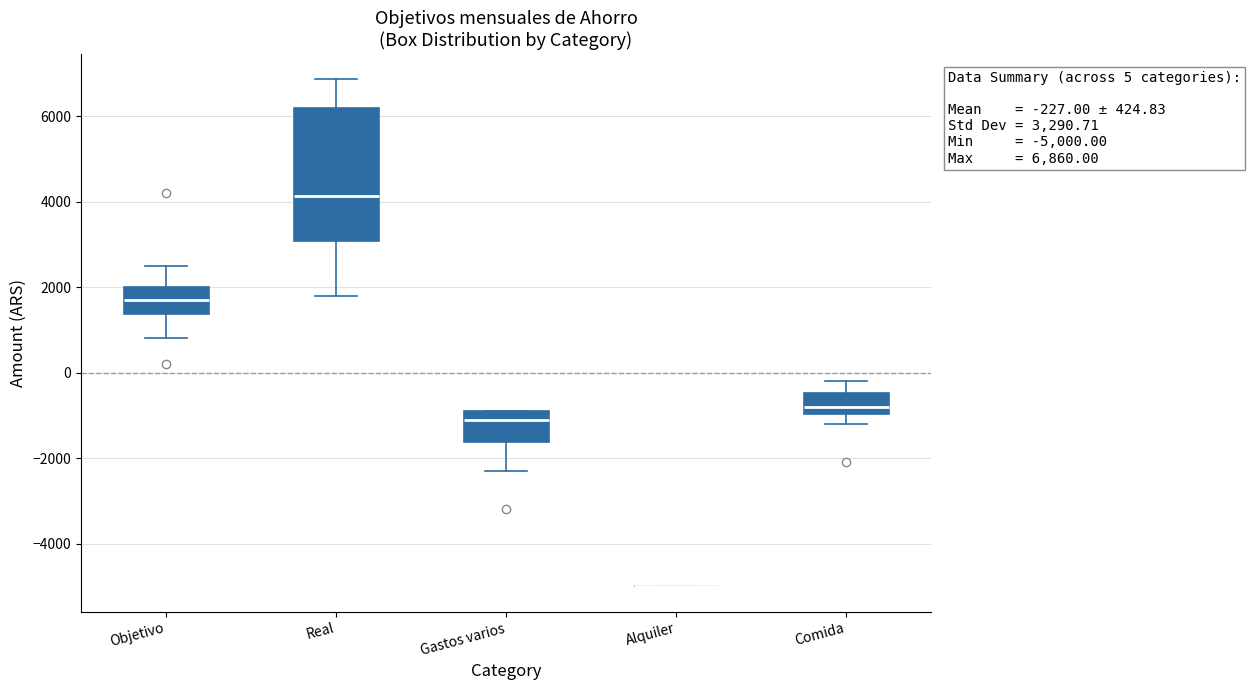

Which box is the tallest, from its lower edge to its upper edge?

Real